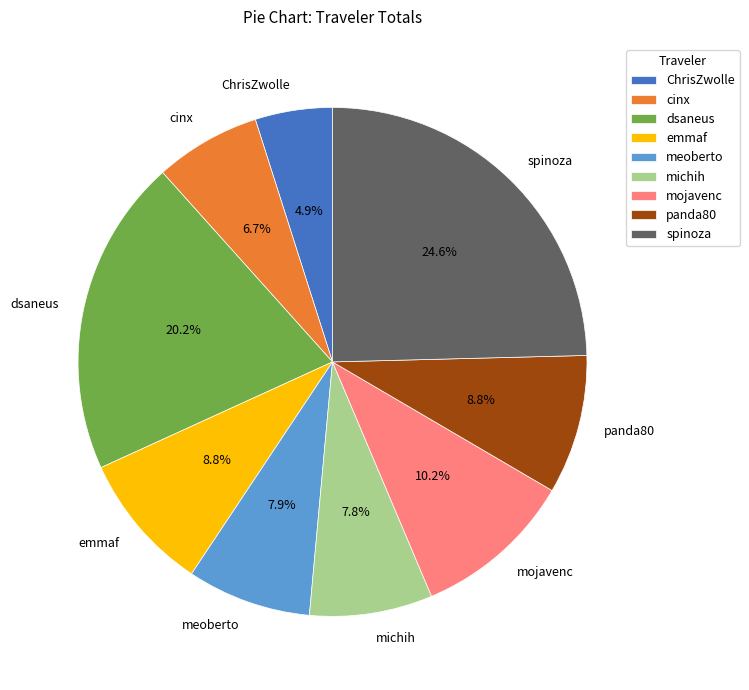

To the nearest percent, what is the difference between the largest and smallest slice percentages?

20%